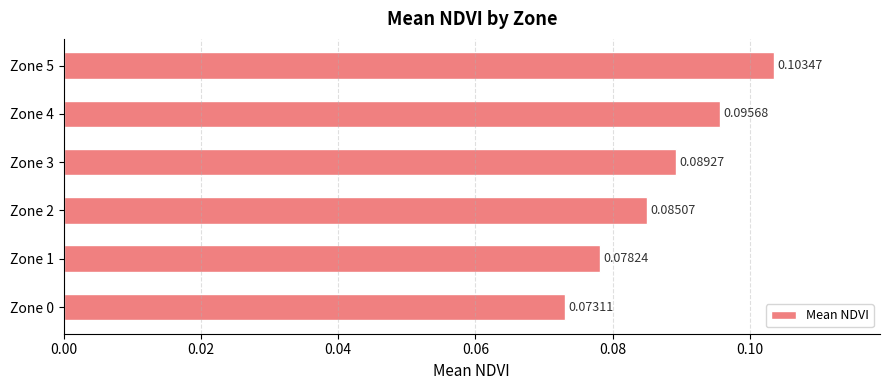

Are the bars horizontal?

Yes